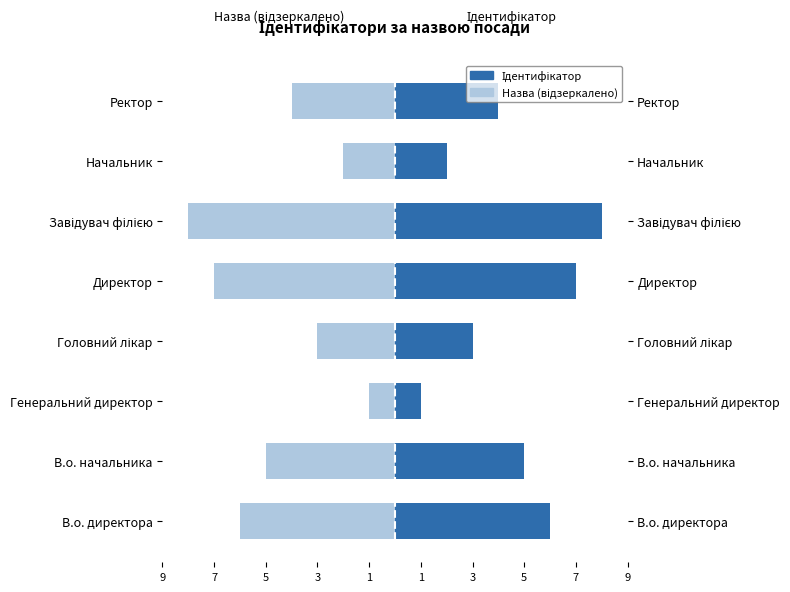

Count the Ідентифікатор values in the range 3 to 7.

5